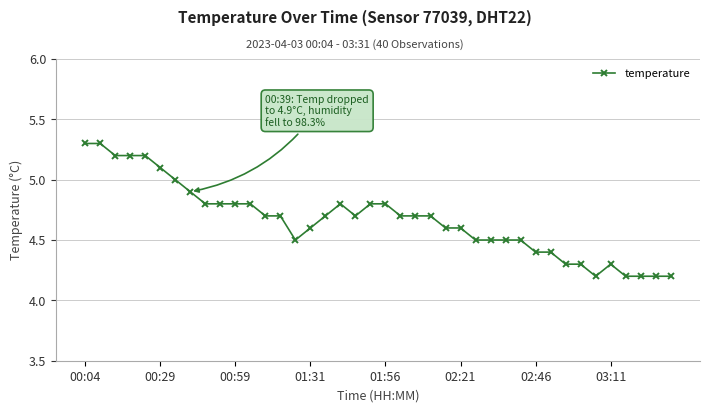

What is the difference between the second highest and second lowest values?

1.1